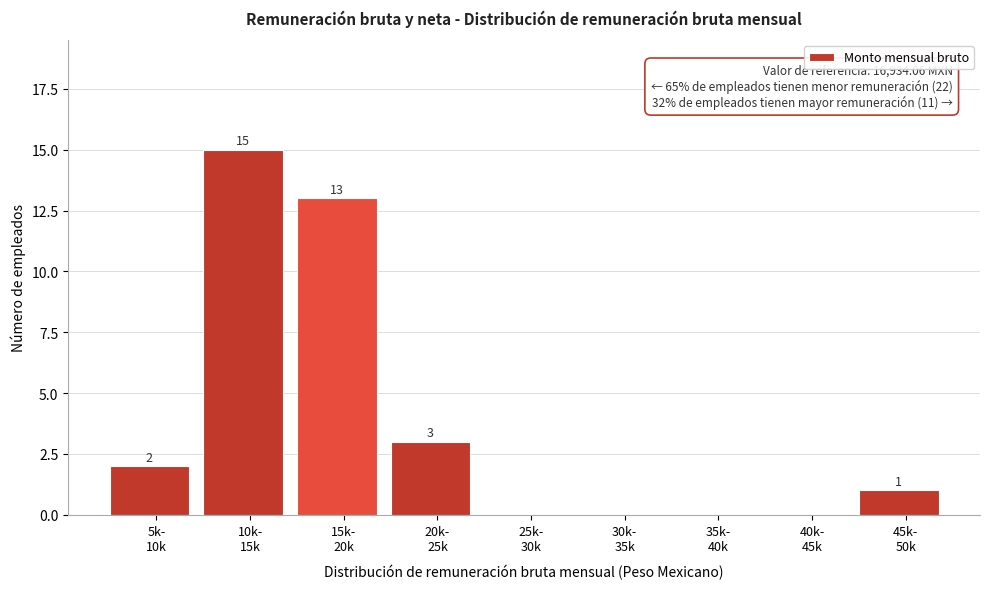

What is the maximum value shown in the chart?

15